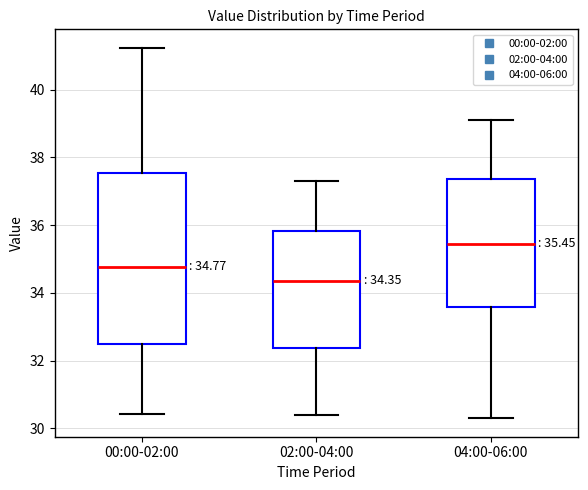

Comparing the boxes themselves (not the whiskers), which one is the tallest?

00:00-02:00